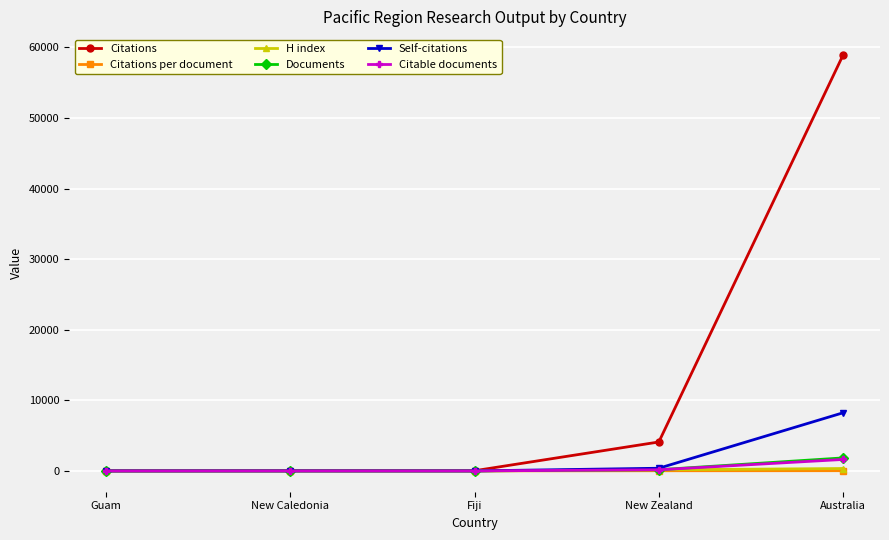

What is the difference between the highest and lowest values at New Caledonia?

20.0